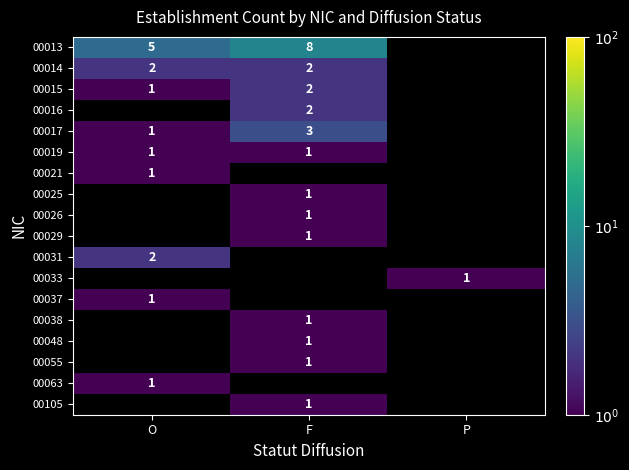

The value of 00013 at F is 2. True or false?

False